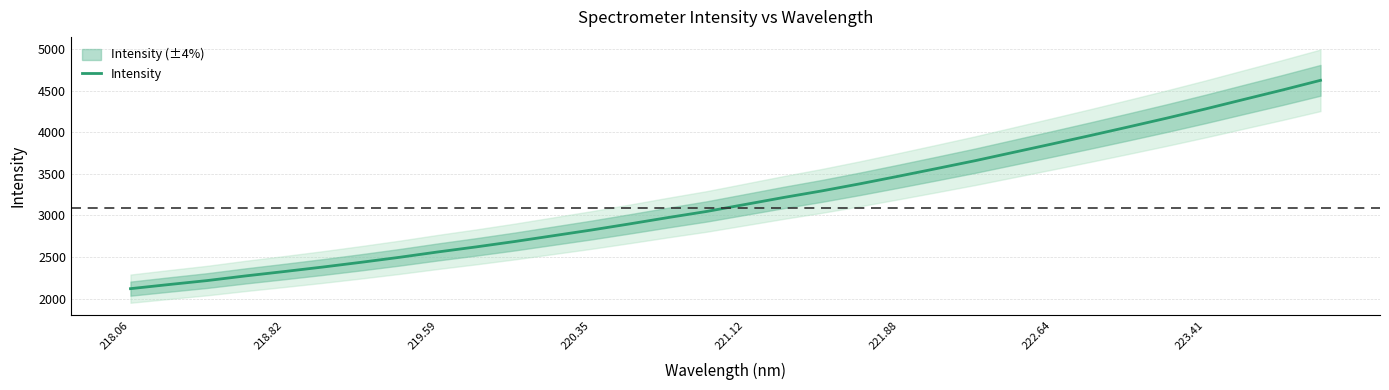

What is the smallest value displayed?

2119.5